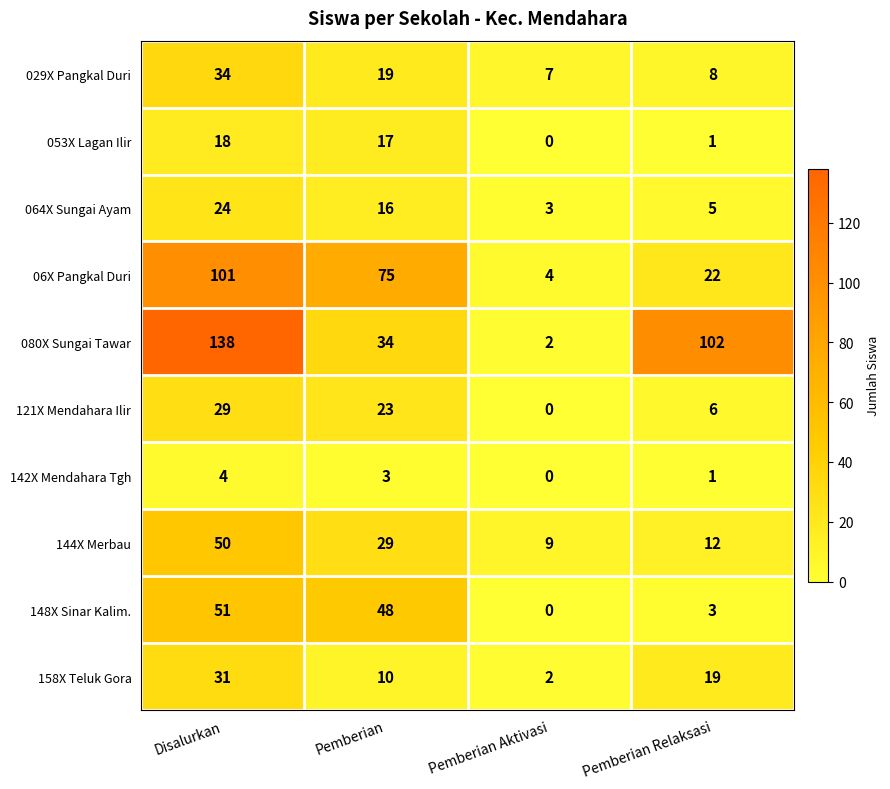

What is the sum of the 064X Sungai Ayam values at Pemberian Aktivasi and Pemberian?

19